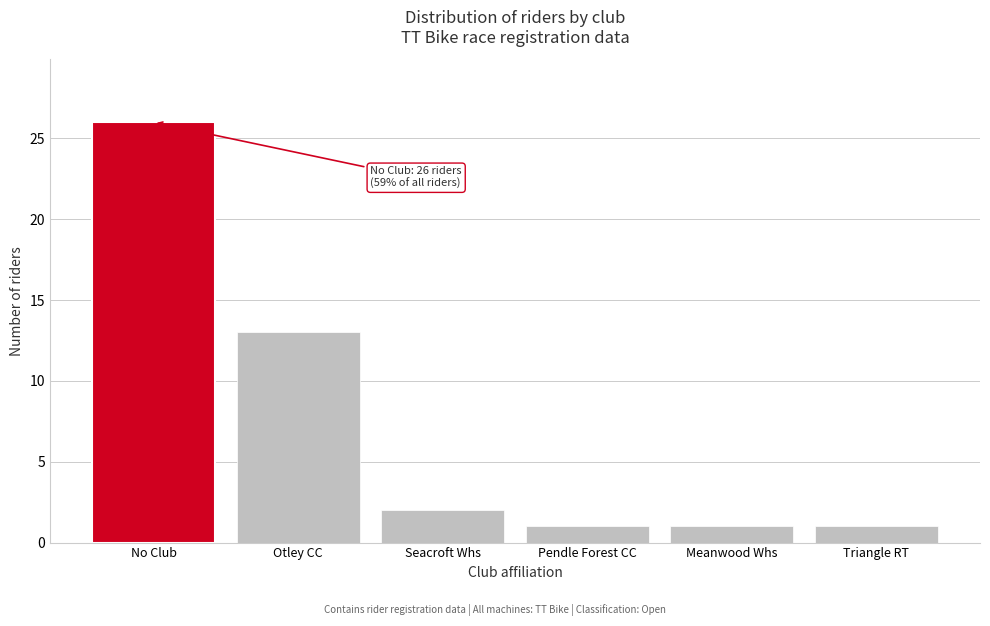

Reading left to right, what are all the values shown in this chart?

No Club=26	Otley CC=13	Seacroft Whs=2	Pendle Forest CC=1	Meanwood Whs=1	Triangle RT=1